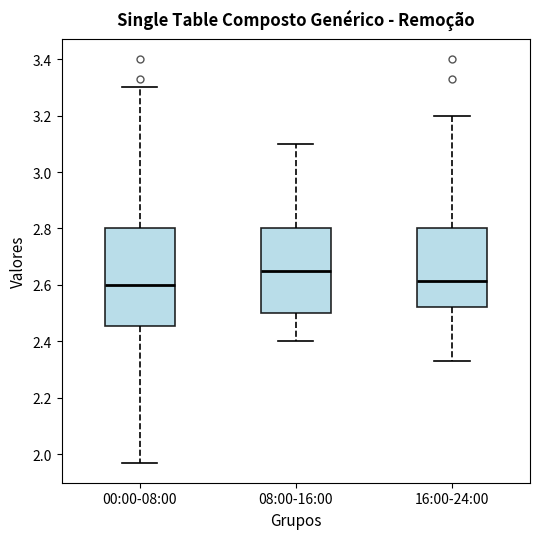

Reading left to right, transcribe this box plot: for each box, give where its median line is, the range the box spans, and where its two whiskers end, as read against the y-axis. The values are not printed on the chart, so give them approximately, as read against the axis.

00:00-08:00: median 2.60, box 2.46 to 2.80, whiskers 1.98 to 3.30
08:00-16:00: median 2.66, box 2.50 to 2.80, whiskers 2.40 to 3.10
16:00-24:00: median 2.62, box 2.52 to 2.80, whiskers 2.34 to 3.20